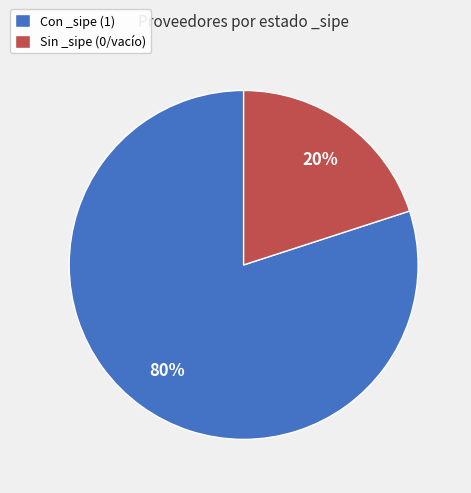

Is the sum of Con _sipe (1) and Sin _sipe (0/vacío) greater than half?

Yes